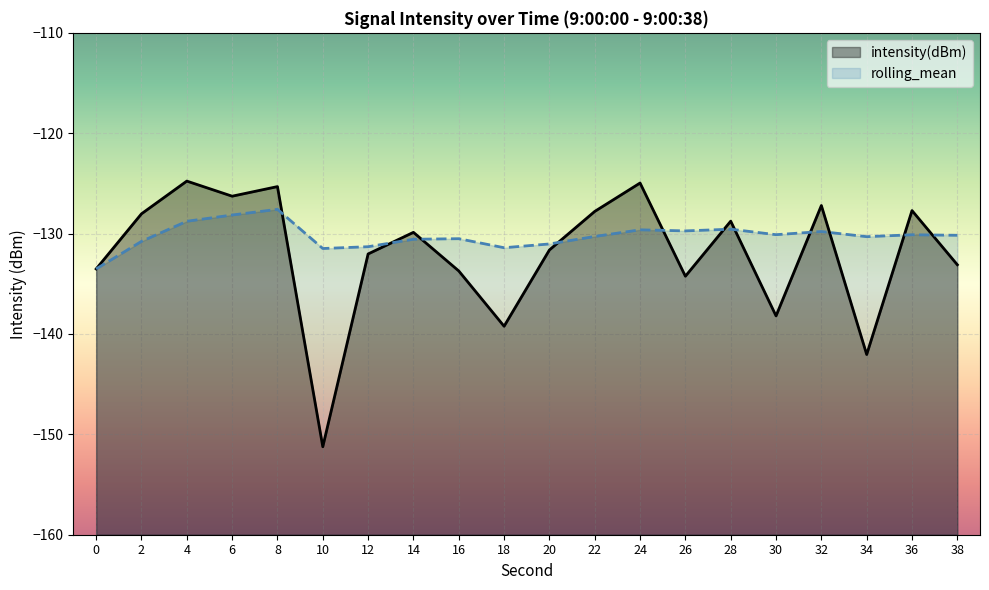

The value of rolling_mean at 36 is -73.4. True or false?

False